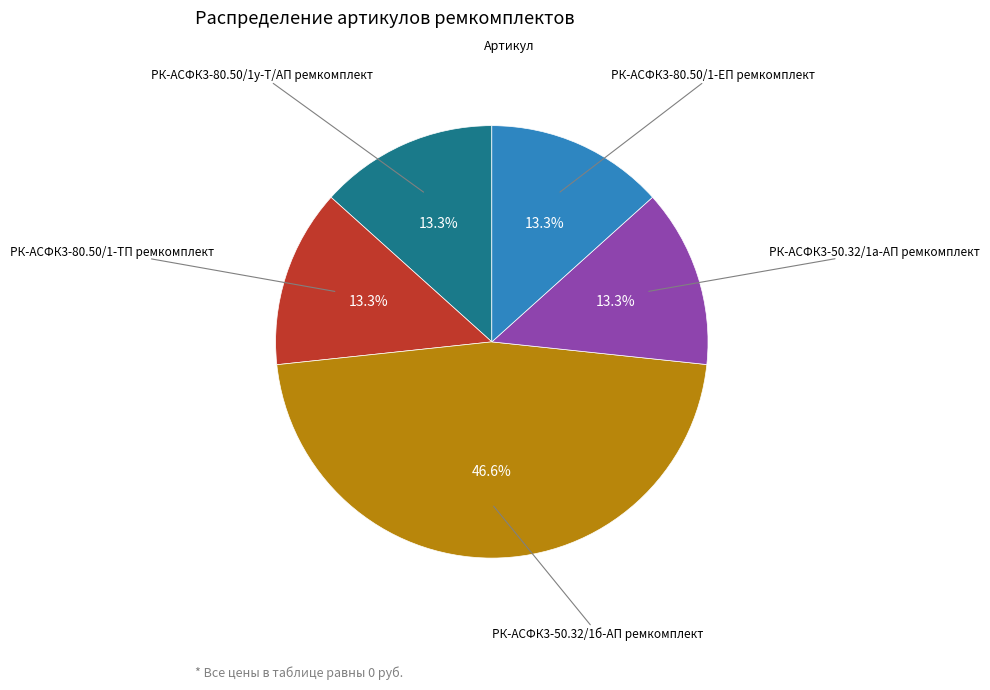

Is there any slice that represents more than half of the pie?

No